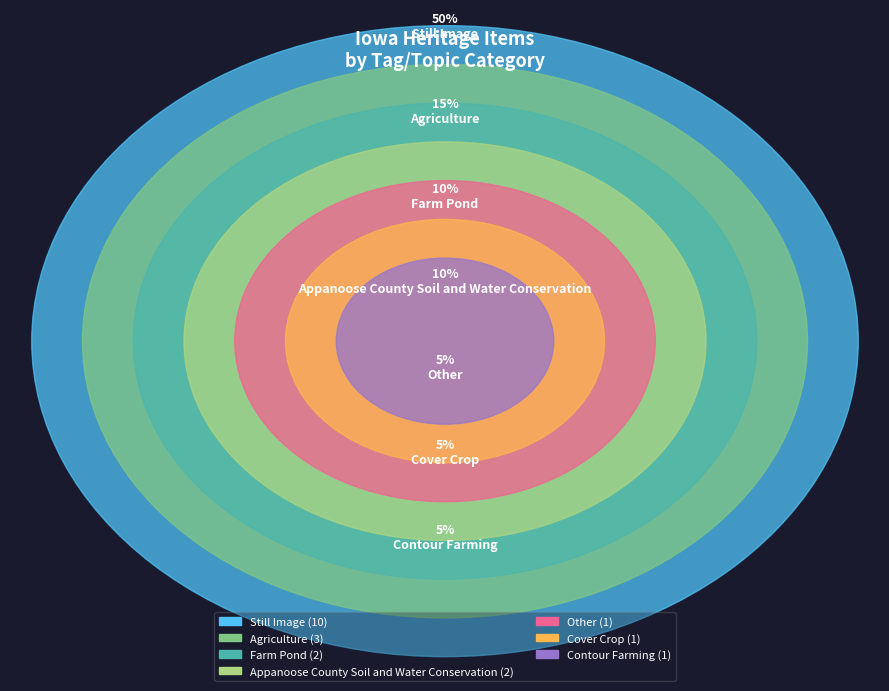

What percentage is the Still Image slice, to the nearest percent?

50%